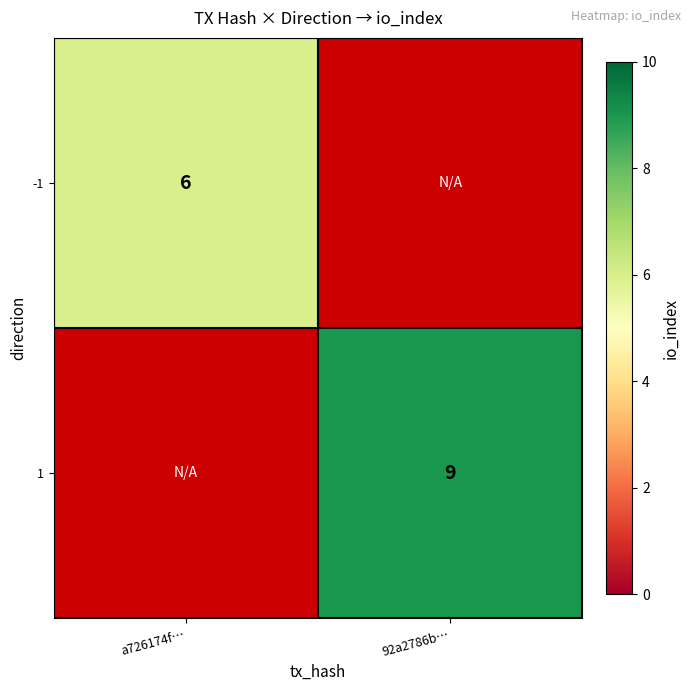

The value of -1 at a726174f… is 3.9. True or false?

False